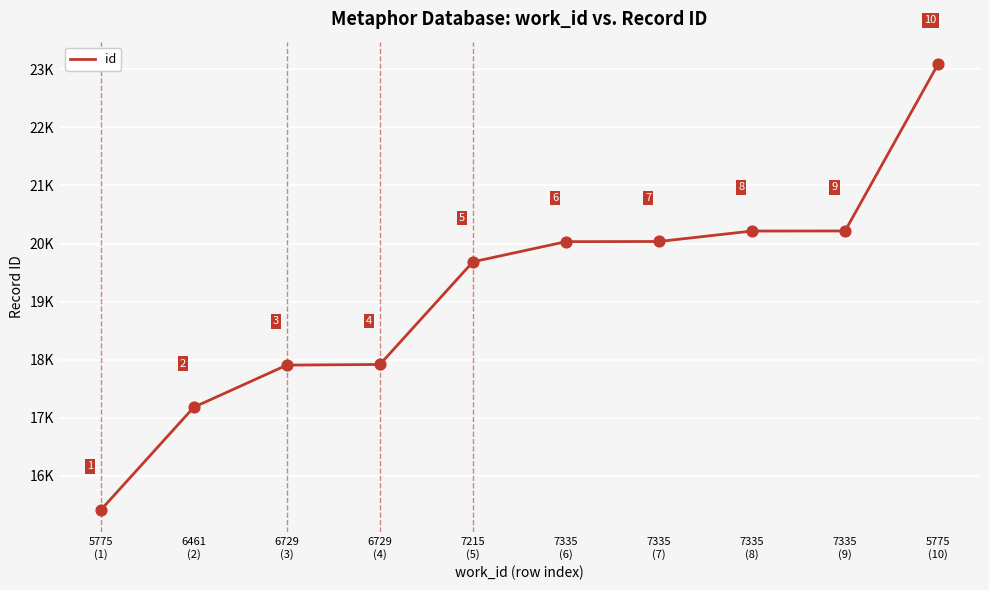

Approximately how many times larger is the value at 6729
(3) compared to 5775
(1)?

1.2